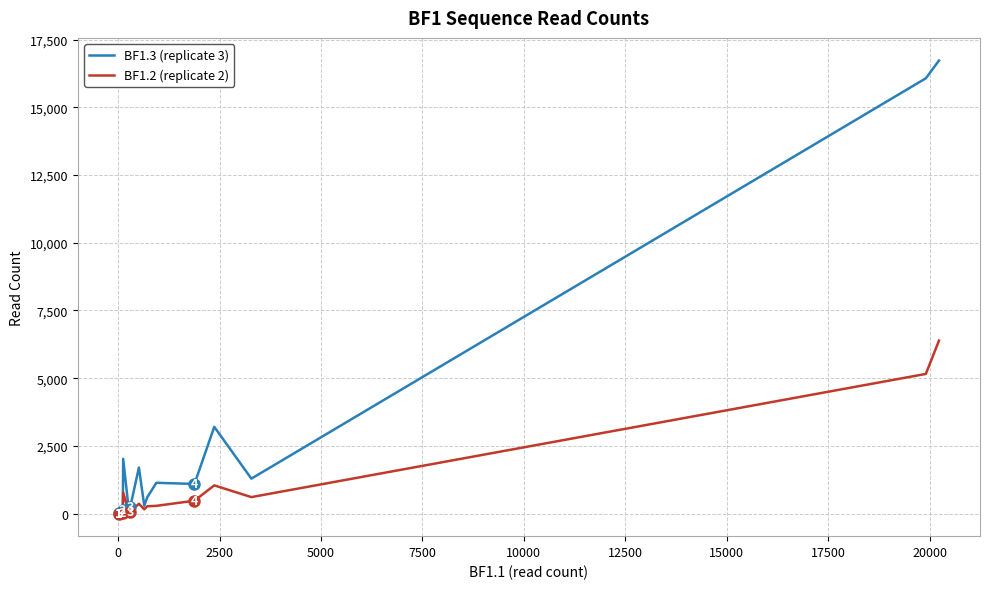

Is this an area chart (filled region under the line)?

No